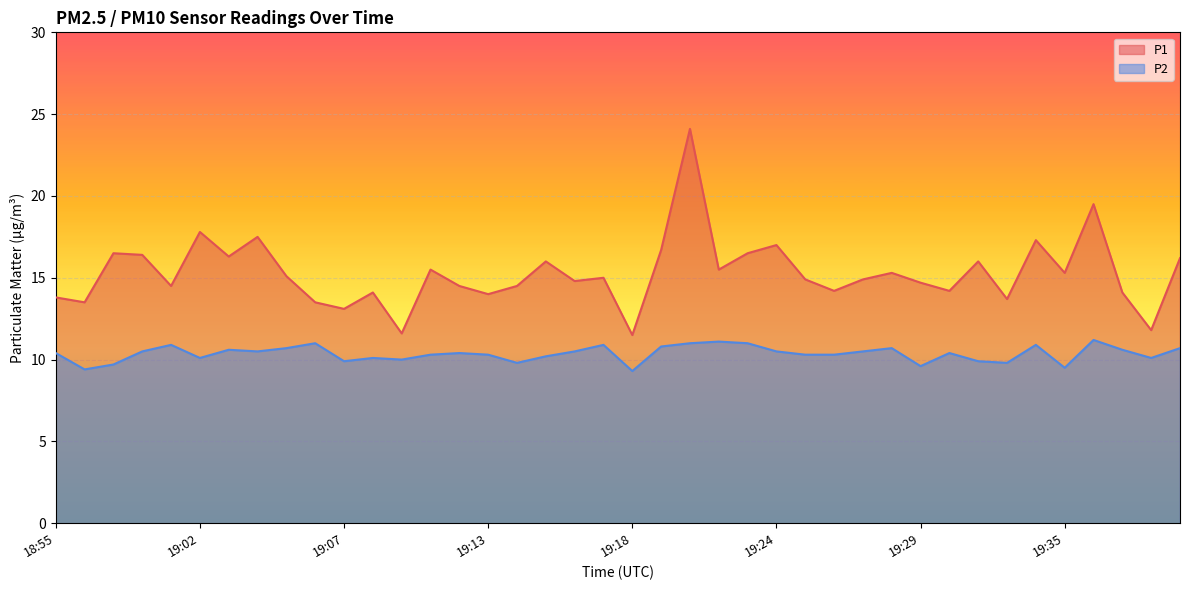

Reading left to right, what are all the values shown in this chart?

P1: 13.8	13.5	16.5	16.4	14.5	17.8	16.3	17.5	15.1	13.5	13.1	14.1	11.6	15.5	14.5	14.0	14.5	16.0	14.8	15.0	11.5	16.7	24.1	15.5	16.5	17.0	14.9	14.2	14.9	15.3	14.7	14.2	16.0	13.7	17.3	15.3	19.5	14.1	11.8	16.2
P2: 10.4	9.4	9.7	10.5	10.9	10.1	10.6	10.5	10.7	11.0	9.9	10.1	10.0	10.3	10.4	10.3	9.8	10.2	10.5	10.9	9.3	10.8	11.0	11.1	11.0	10.5	10.3	10.3	10.5	10.7	9.6	10.4	9.9	9.8	10.9	9.5	11.2	10.6	10.1	10.7